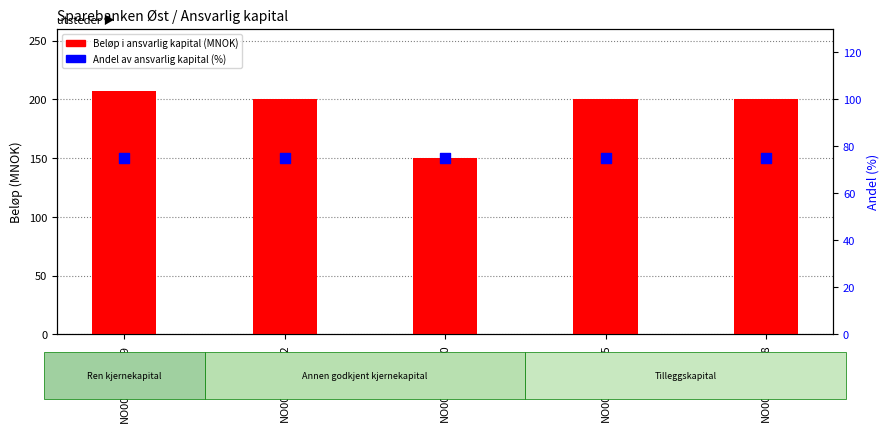

Which series contains the lowest Y value?

Andel av ansvarlig kapital (%)